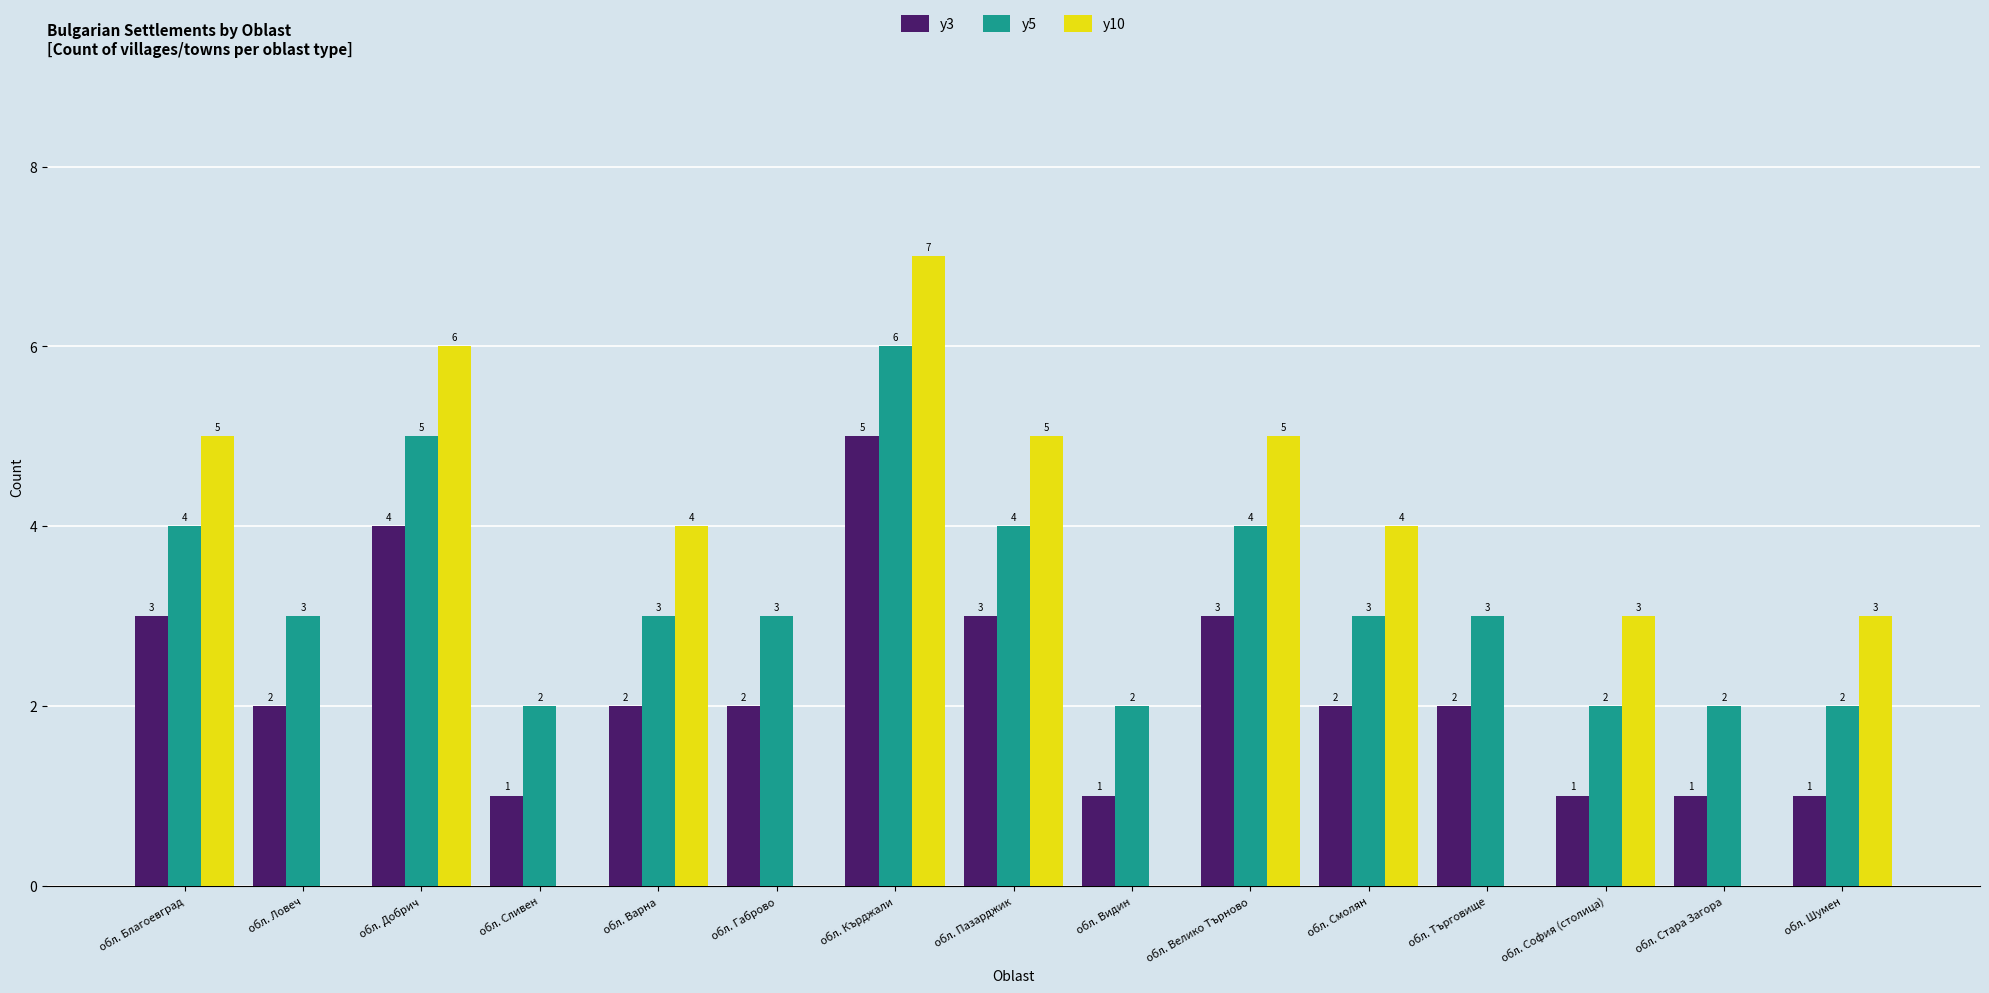

Which series has the largest total across all categories?

y5